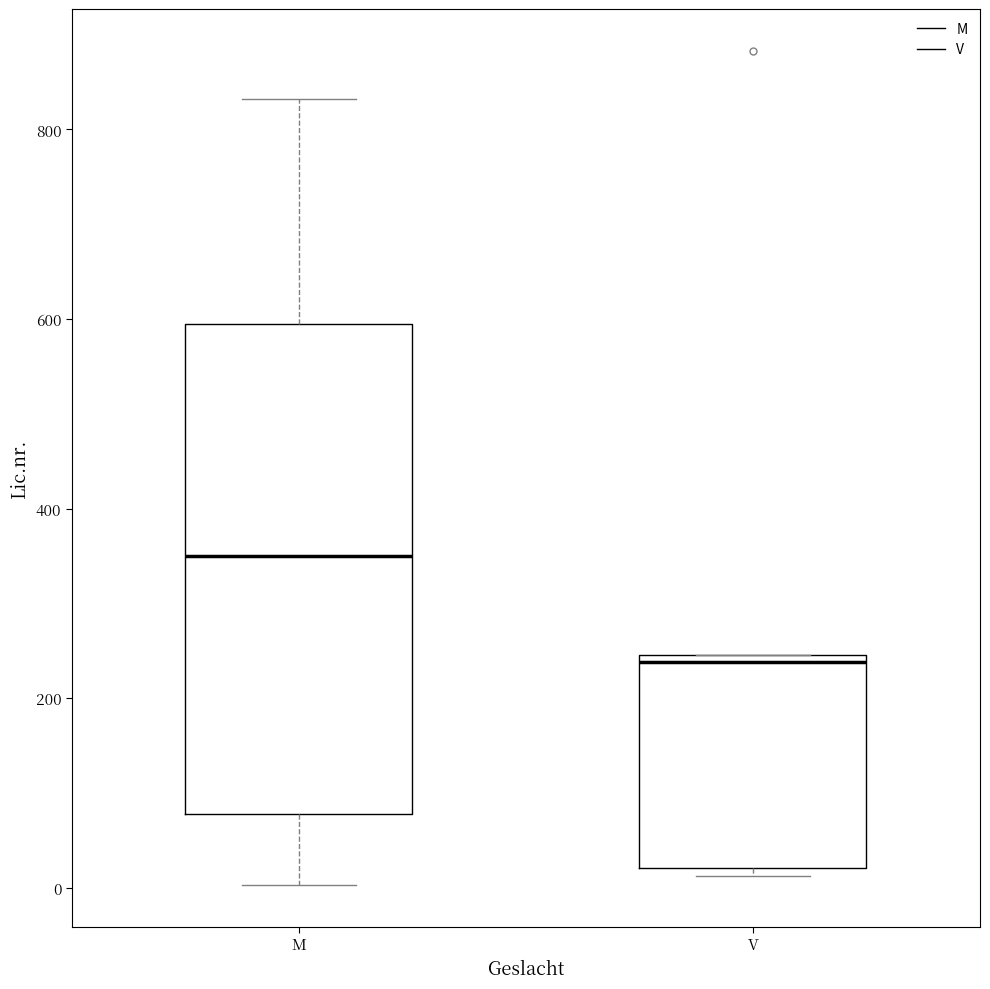

Reading left to right, transcribe this box plot: for each box, give where its median line is, the range the box spans, and where its two whiskers end, as read against the y-axis. The values are not printed on the chart, so give them approximately, as read against the axis.

M: median 360, box 80 to 600, whiskers 0 to 840
V: median 240 (just below the box's upper edge), box 20 to 240, whiskers 20 (just below the box's lower edge) to 240